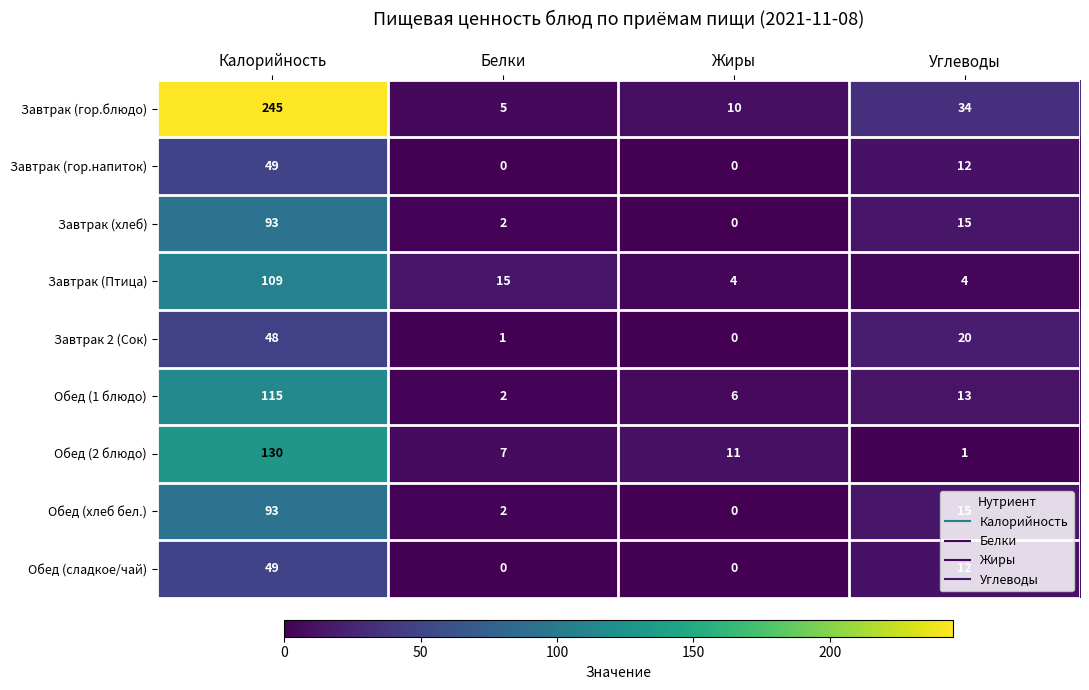

The value of Обед (сладкое/чай) at Углеводы is 5. True or false?

False